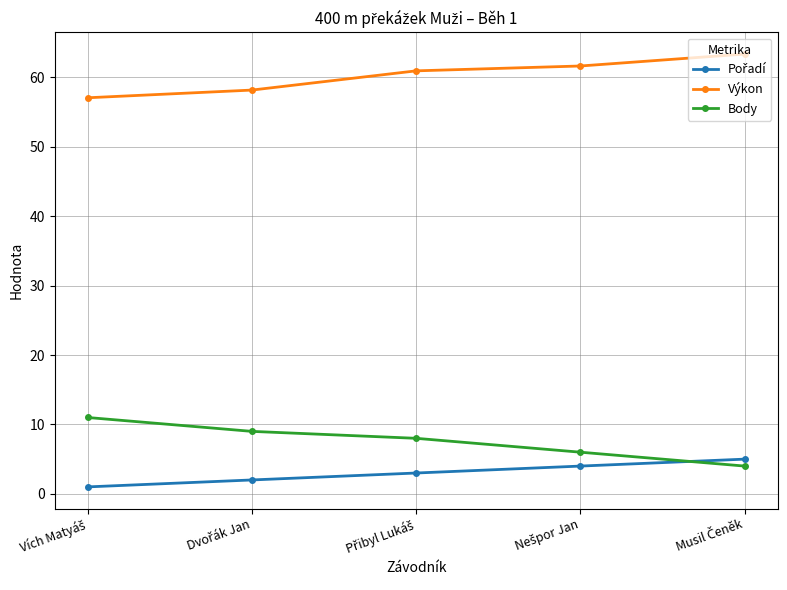

At how many categories does at least one series exceed 26?

5